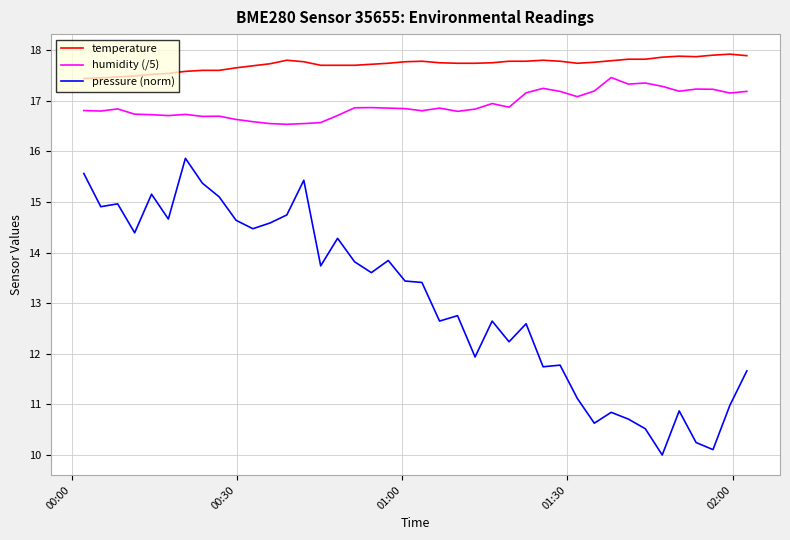

What is the greatest value displayed?

17.9